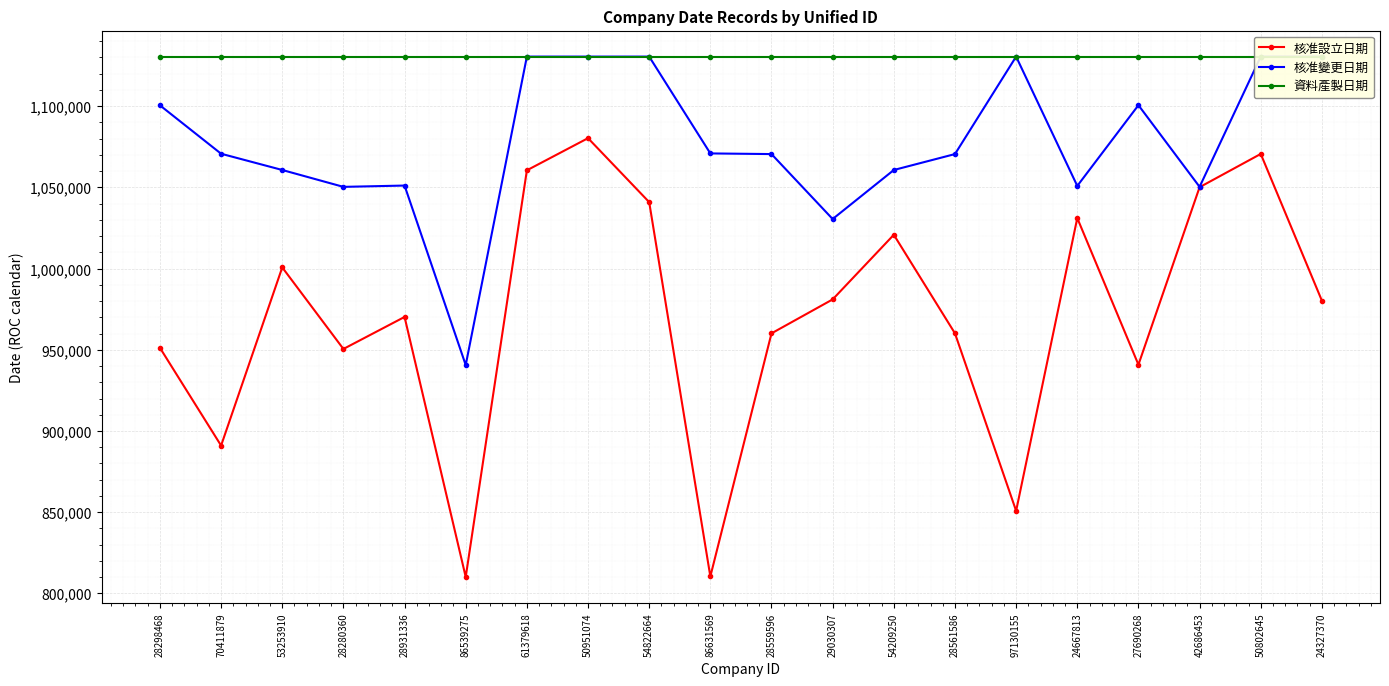

Is it true that 資料產製日期 equals 1868114 at 61379618?

False